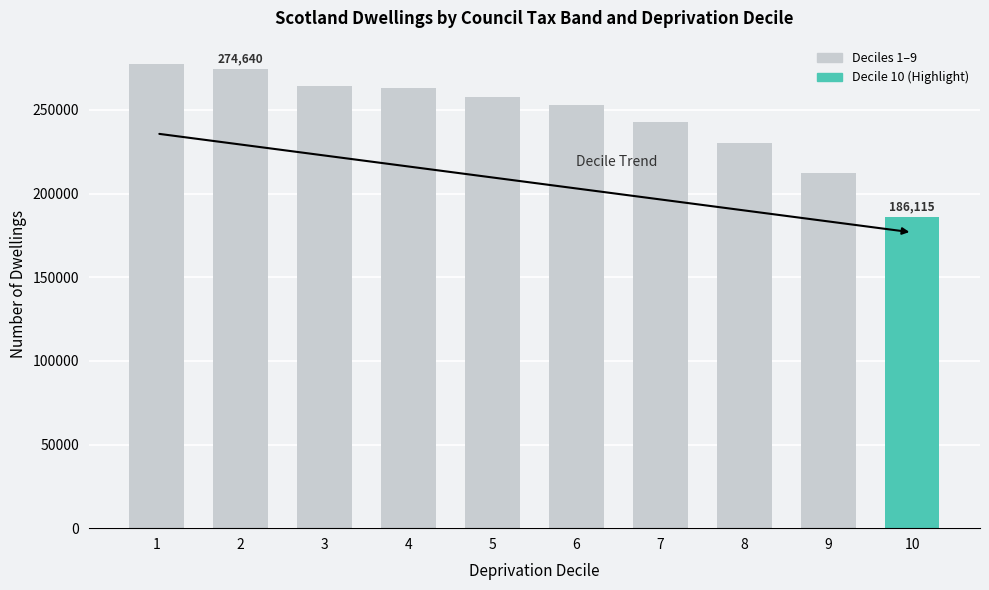

What is the minimum value shown in the chart?

186115